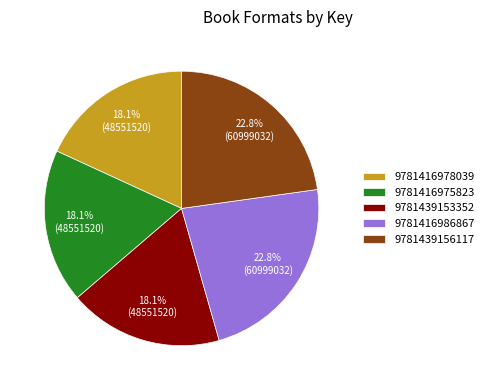

To the nearest percent, what percentage of the pie is 9781439153352?

18%